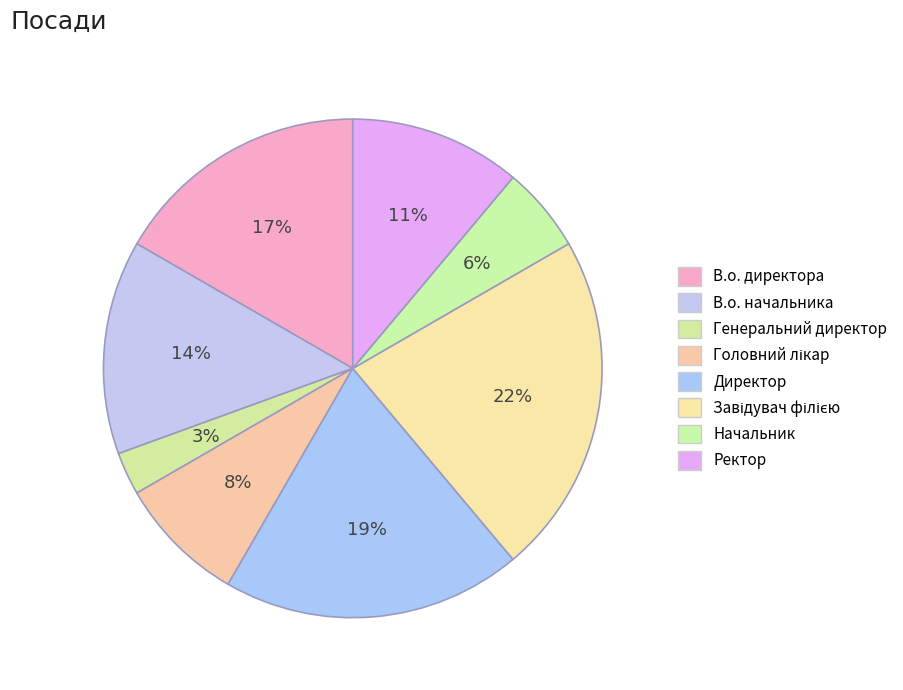

How many segments does this pie chart have?

8